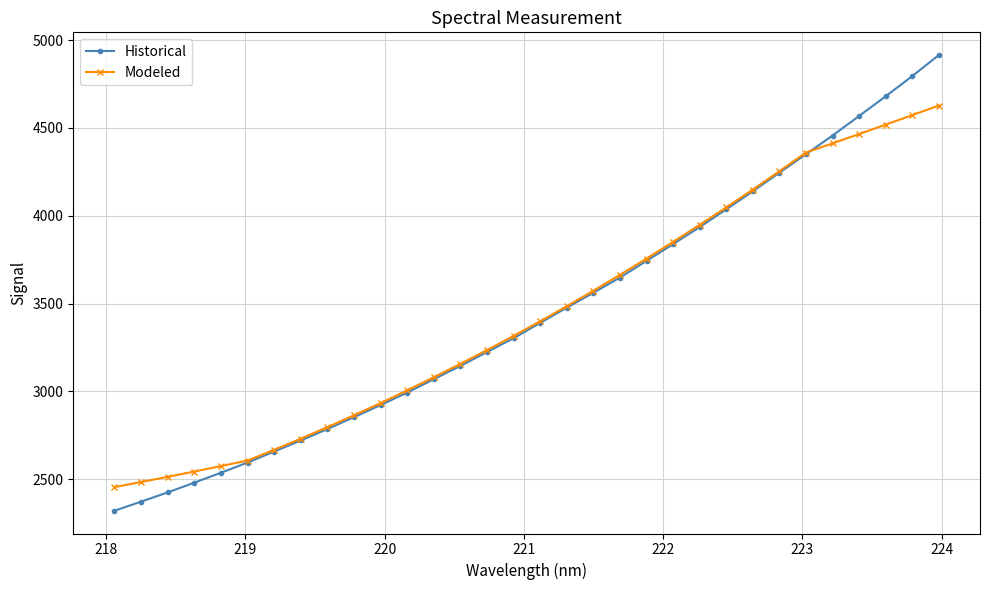

True or false: Historical has more than 2 interior local peaks.

False